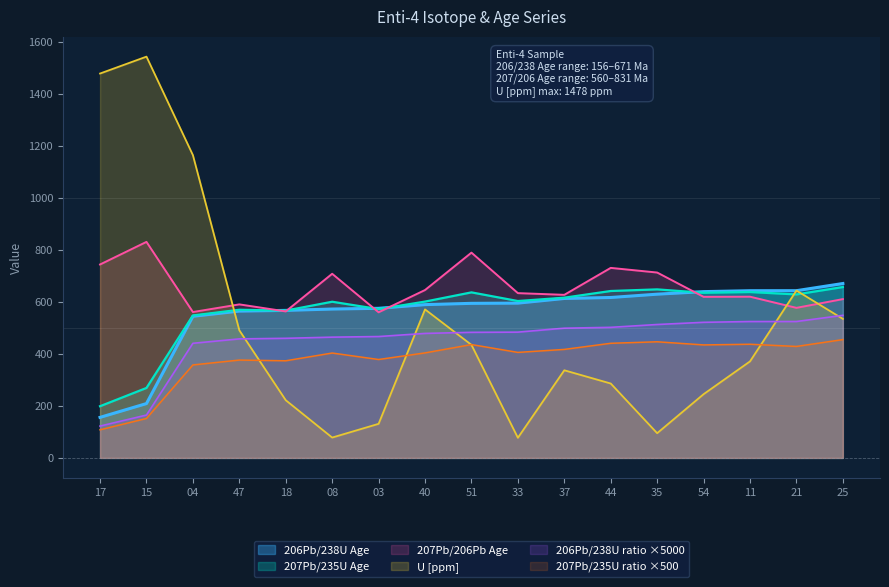

Reading right to left, extract all data points from this chart.

206Pb/238U Age: 670.6	643.0	642.9	639.4	629.6	616.9	613.1	595.2	594.3	589.4	575.2	572.5	567.2	564.5	544.6	209.0	155.9
207Pb/235U Age: 657.0	628.6	637.9	635.0	648.0	641.8	616.1	603.3	636.5	601.1	572.2	600.5	566.5	569.7	547.7	269.1	198.8
207Pb/206Pb Age: 610.6	577.0	619.9	619.4	712.8	730.6	627.0	633.6	789.3	645.5	560.0	708.0	563.3	590.3	560.9	830.7	743.8
206Pb/238U ratio: 548.1	524.5	524.4	521.4	513.0	502.1	498.8	483.6	482.9	478.7	466.7	464.3	459.9	457.6	440.8	164.8	122.4
207Pb/235U ratio: 454.9	428.6	437.1	434.5	446.5	440.8	417.2	405.7	435.9	403.8	378.4	403.3	373.5	376.3	357.5	151.7	108.1
U [ppm]: 534.6	643.5	371.2	245.1	95.1	286.1	337.0	77.5	434.7	571.1	131.1	78.3	221.9	490.7	1164.2	1542.9	1478.0